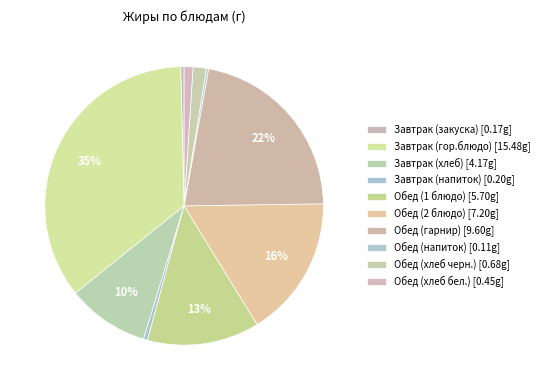

True or false: Обед (хлеб черн.) accounts for 13% of the total.

False